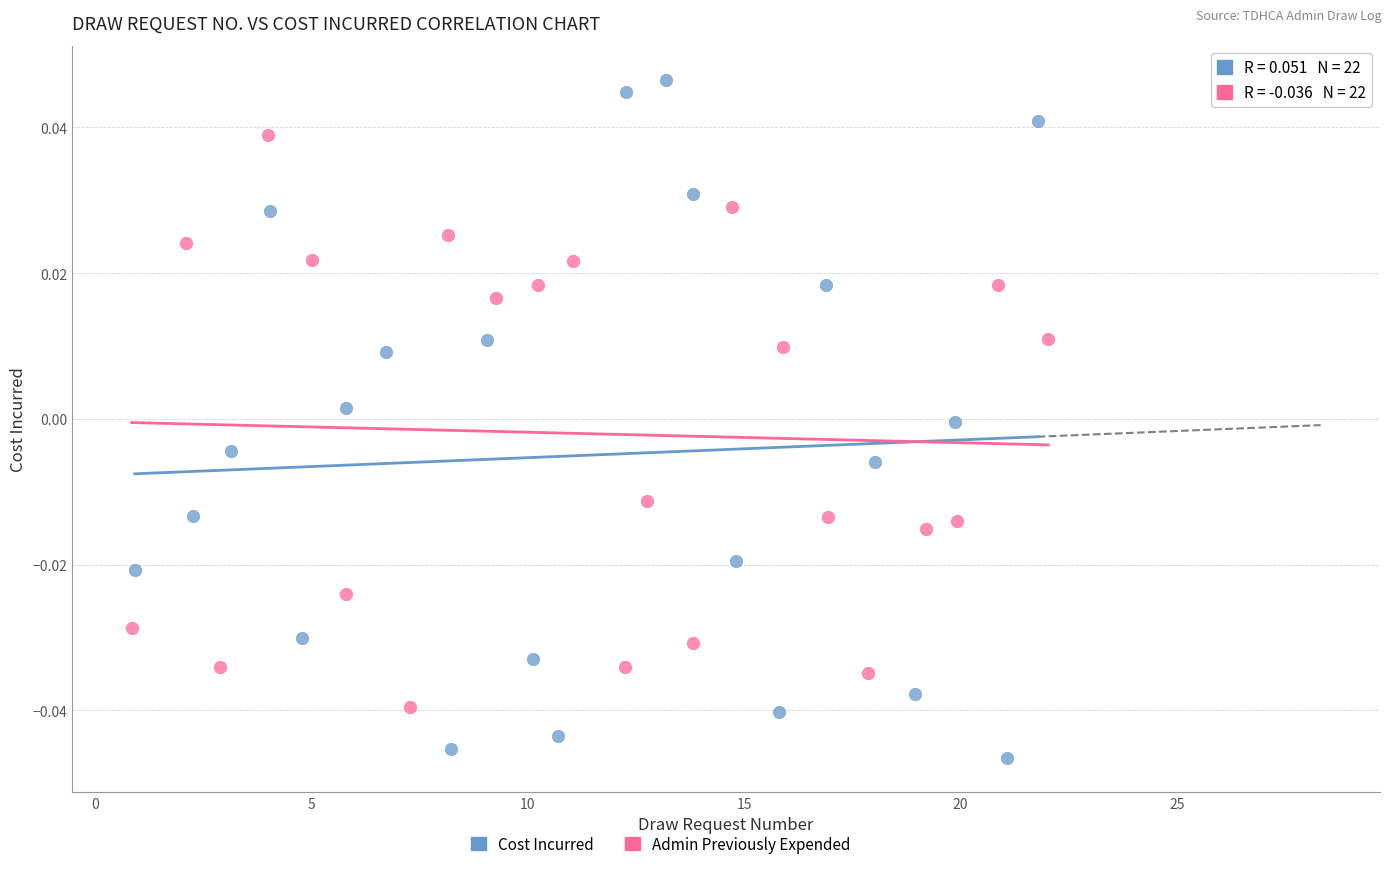

Which series has the widest spread of Y values?

Cost Incurred